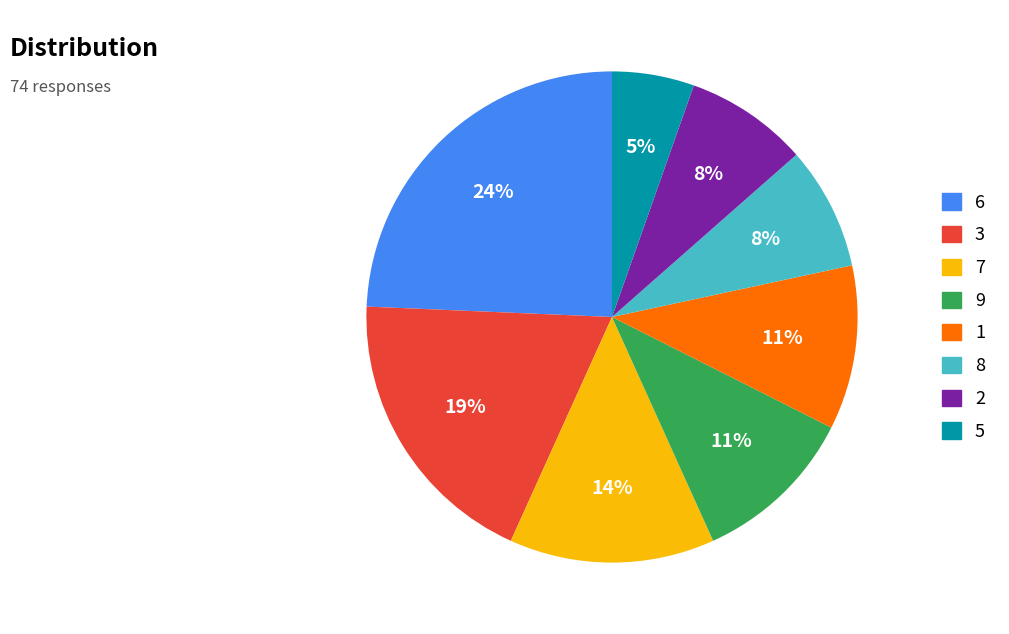

To the nearest percent, what is the difference between the largest and smallest slice percentages?

19%